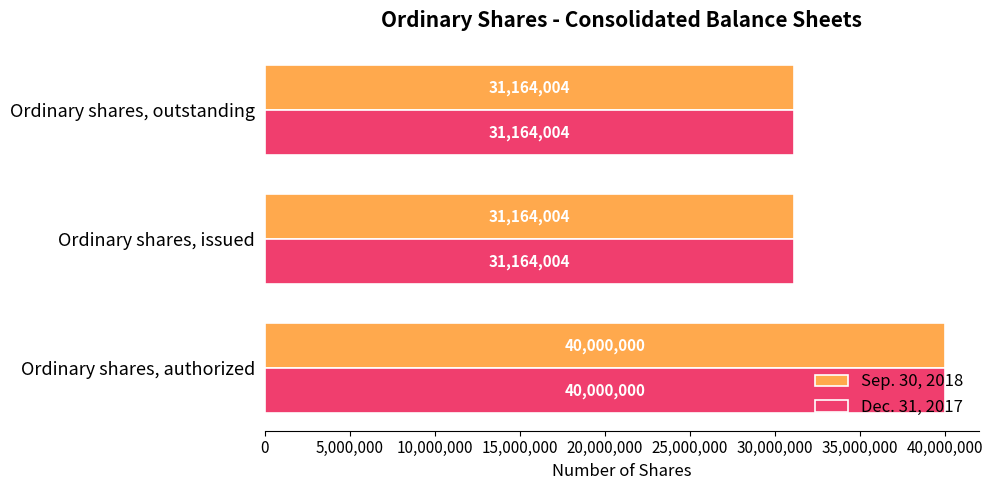

What value does the Sep. 30, 2018 series have at Ordinary shares, issued, to the nearest 50?

31164000